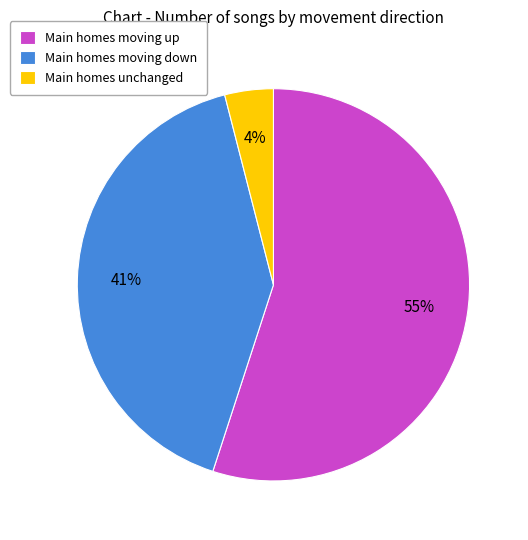

To the nearest percent, what is the average slice percentage?

33%